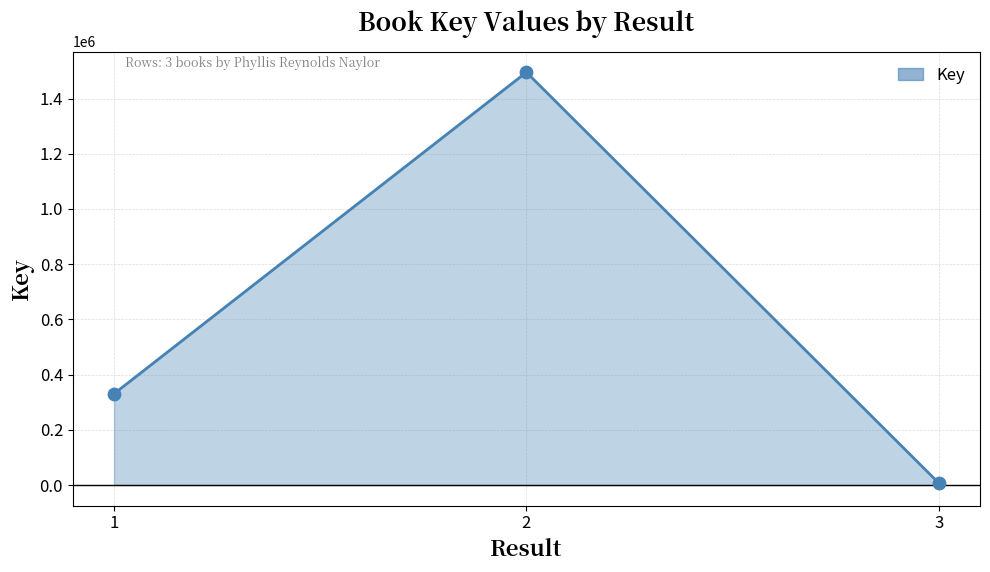

Approximately how many times larger is the value at 2 compared to 3?

202.9